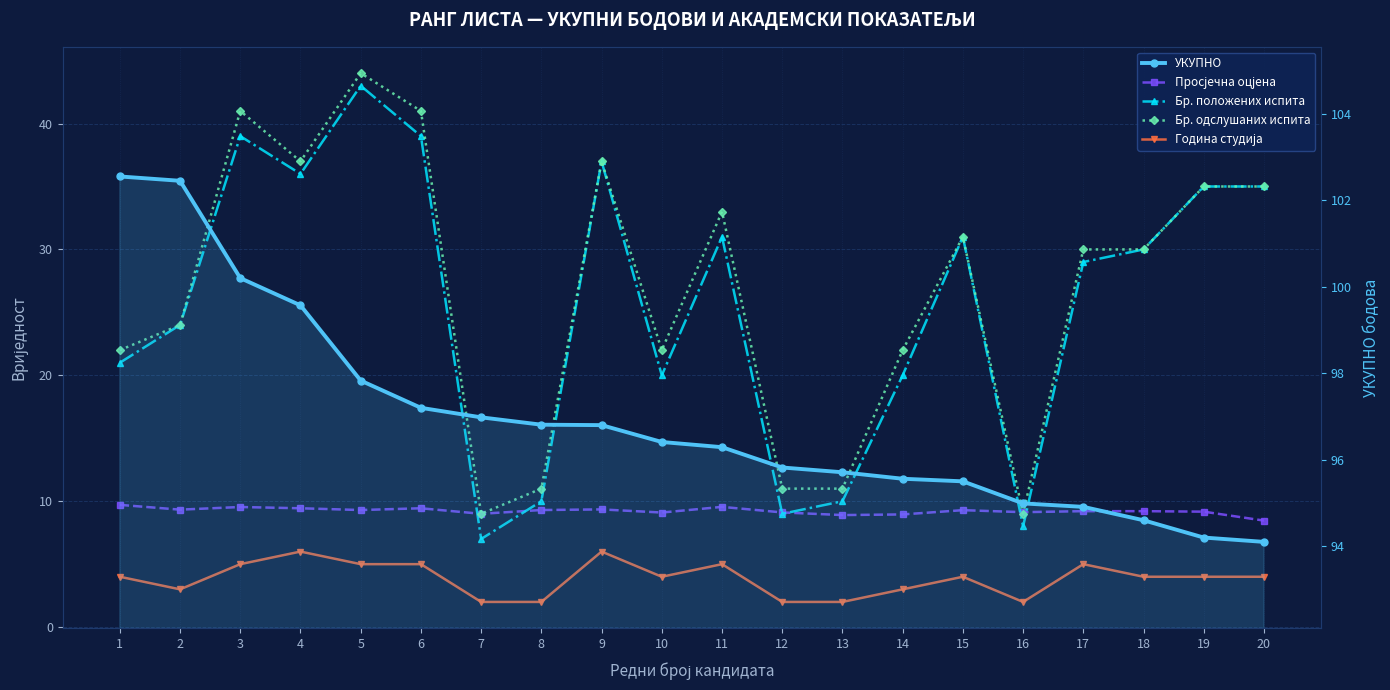

Rank the series by their maximum value, from lowest to highest.

Година студија, Просјечна оцјена, Бр. положених испита, Бр. одслушаних испита, УКУПНО